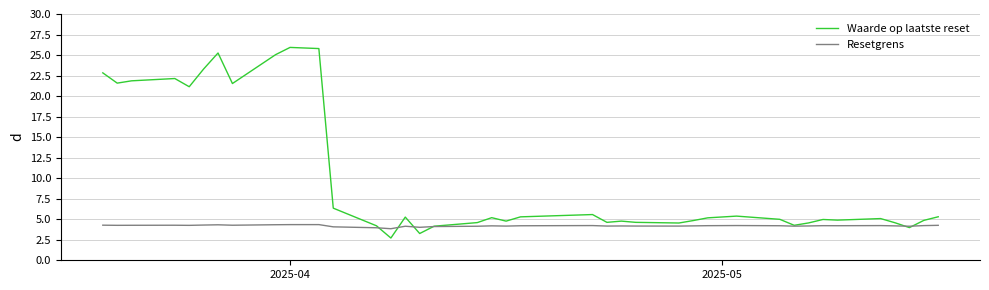

Which series has the largest total across all categories?

Waarde op laatste reset